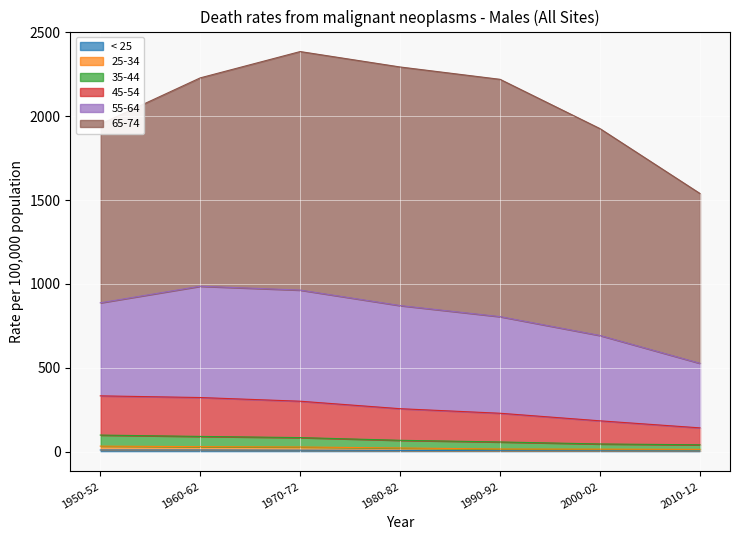

True or false: 35-44 and 25-34 cross at least once.

False